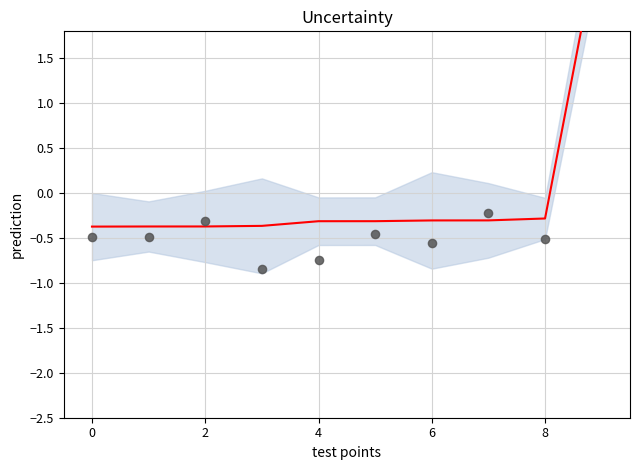

Which series reaches the maximum Y coordinate?

prediction